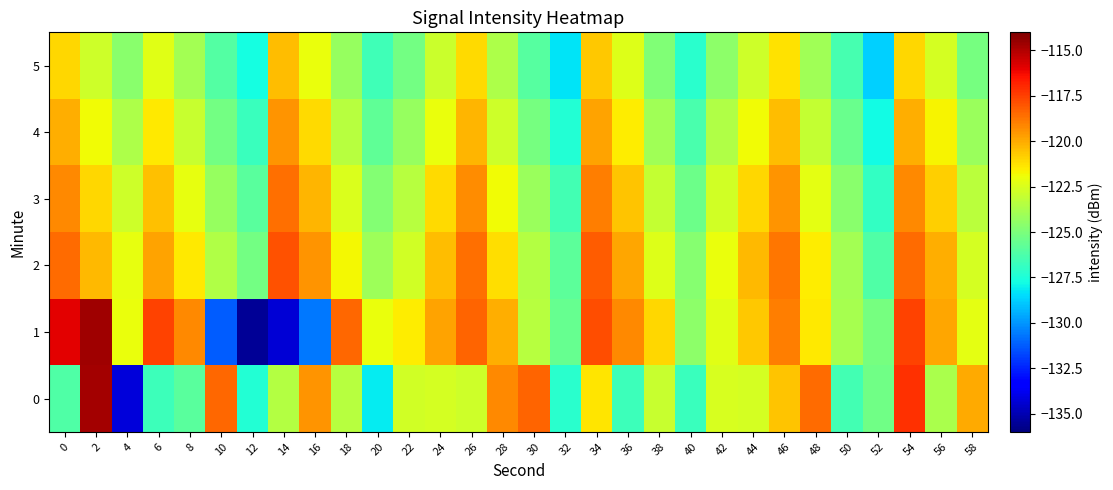

Reading left to right, list all the values displayed in this chart.

0: 0=-126.1	2=-114.8	4=-134.2	6=-126.7	8=-125.9	10=-118.4	12=-127.4	14=-123.5	16=-119.5	18=-123.4	20=-128.1	22=-122.7	24=-122.6	26=-122.8	28=-119.2	30=-118.3	32=-127.2	34=-121.4	36=-126.7	38=-123.0	40=-126.8	42=-122.5	44=-122.6	46=-120.5	48=-118.5	50=-126.5	52=-125.3	54=-117.1	56=-123.8	58=-120.0
1: 0=-115.9	2=-114.7	4=-122.0	6=-117.6	8=-119.2	10=-131.2	12=-135.6	14=-134.4	16=-130.6	18=-118.4	20=-122.0	22=-121.5	24=-119.8	26=-118.3	28=-120.1	30=-123.4	32=-125.6	34=-117.8	36=-119.2	38=-121.0	40=-124.5	42=-122.3	44=-120.7	46=-118.9	48=-121.4	50=-123.8	52=-125.1	54=-117.6	56=-119.9	58=-122.2
2: 0=-118.5	2=-120.3	4=-122.1	6=-119.8	8=-121.4	10=-123.6	12=-125.2	14=-117.9	16=-119.5	18=-121.8	20=-124.1	22=-122.7	24=-120.4	26=-118.6	28=-121.2	30=-123.5	32=-125.8	34=-118.2	36=-119.9	38=-122.4	40=-124.7	42=-122.0	44=-120.3	46=-118.8	48=-121.5	50=-123.9	52=-126.2	54=-118.5	56=-120.1	58=-122.6
3: 0=-119.2	2=-121.0	4=-122.8	6=-120.5	8=-122.1	10=-124.3	12=-125.9	14=-118.6	16=-120.2	18=-122.5	20=-124.8	22=-123.4	24=-121.1	26=-119.3	28=-121.9	30=-124.2	32=-126.5	34=-118.9	36=-120.6	38=-123.1	40=-125.4	42=-122.7	44=-121.0	46=-119.5	48=-122.2	50=-124.6	52=-126.9	54=-119.2	56=-120.8	58=-123.3
4: 0=-120.1	2=-121.9	4=-123.7	6=-121.4	8=-123.0	10=-125.2	12=-126.8	14=-119.5	16=-121.1	18=-123.4	20=-125.7	22=-124.3	24=-122.0	26=-120.2	28=-122.8	30=-125.1	32=-127.4	34=-119.8	36=-121.5	38=-124.0	40=-126.3	42=-123.6	44=-121.9	46=-120.4	48=-123.1	50=-125.5	52=-127.8	54=-120.1	56=-121.7	58=-124.2
5: 0=-121.0	2=-122.8	4=-124.6	6=-122.3	8=-123.9	10=-126.1	12=-127.7	14=-120.4	16=-122.0	18=-124.3	20=-126.6	22=-125.2	24=-122.9	26=-121.1	28=-123.7	30=-126.0	32=-128.3	34=-120.7	36=-122.4	38=-124.9	40=-127.2	42=-124.5	44=-122.8	46=-121.3	48=-124.0	50=-126.4	52=-128.7	54=-121.0	56=-122.6	58=-125.1